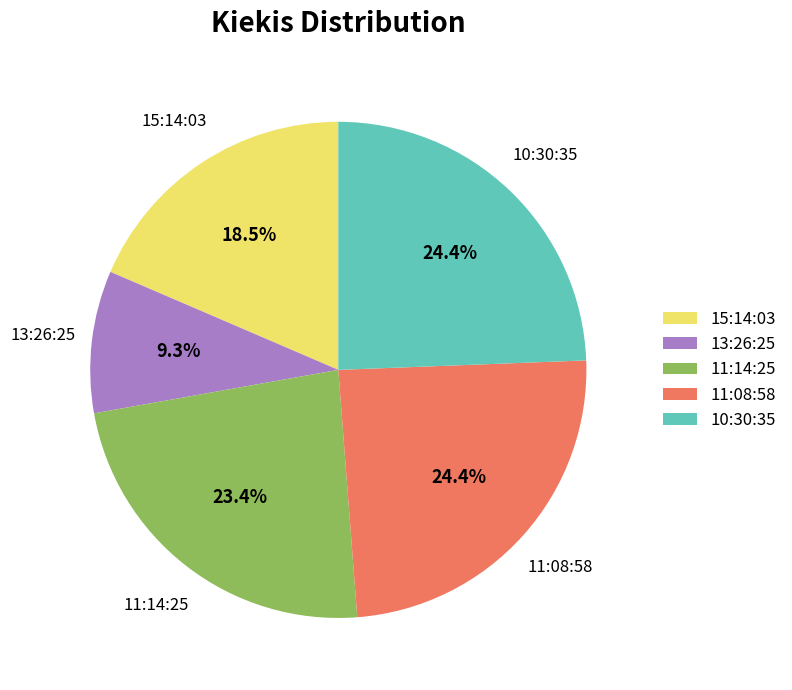

Is there any slice that represents more than half of the pie?

No